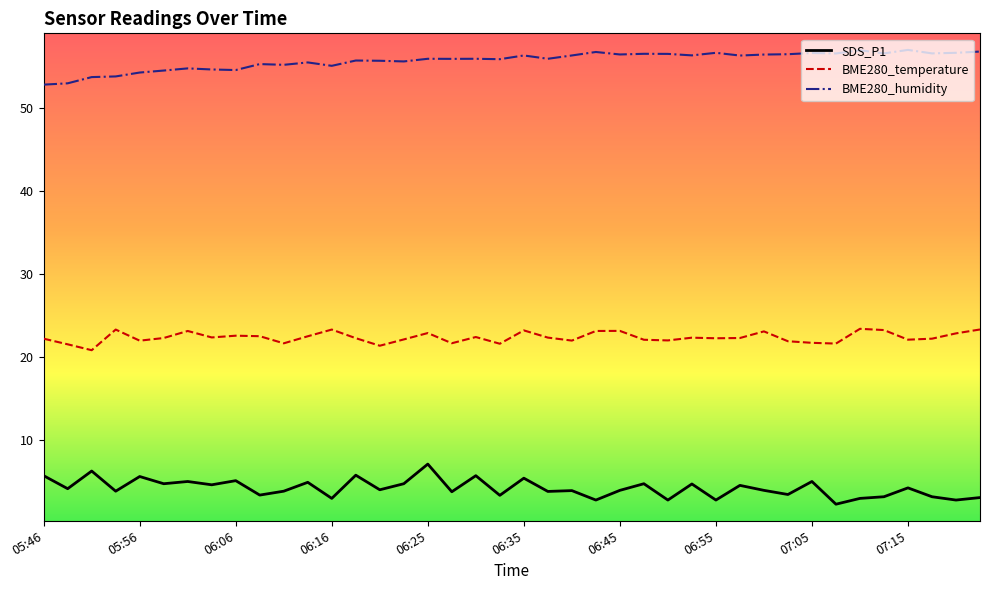

True or false: BME280_temperature and BME280_humidity intersect in this chart.

False